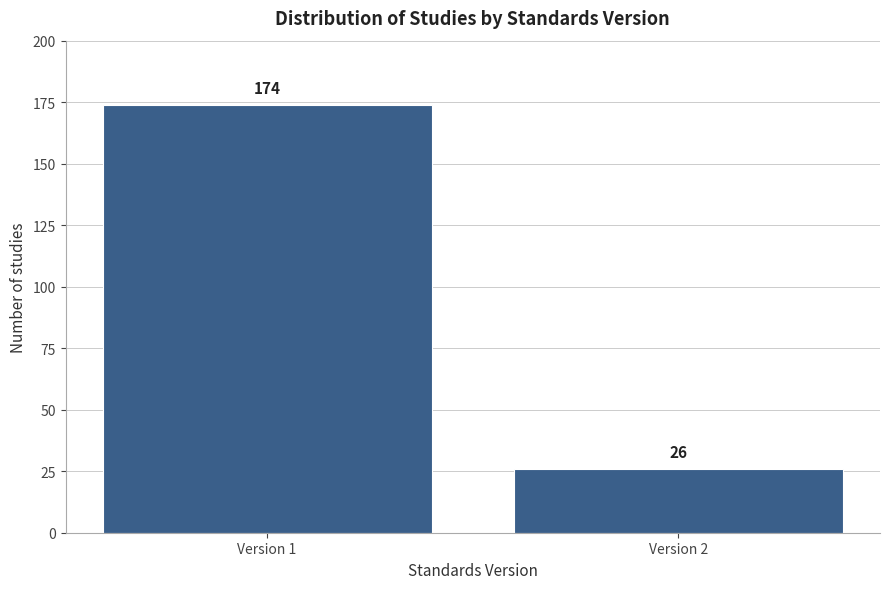

Reading left to right, list all the values displayed in this chart.

Version 1=174	Version 2=26